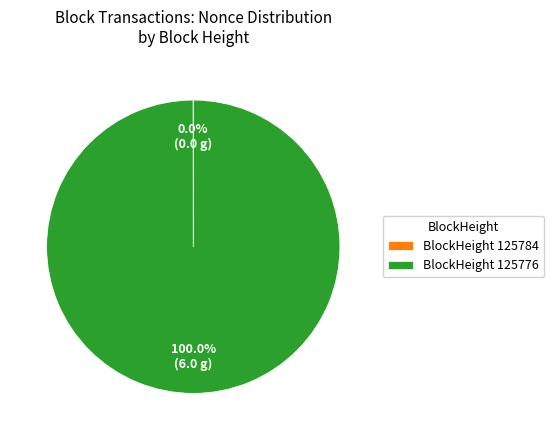

What is the majority slice?

BlockHeight 125776